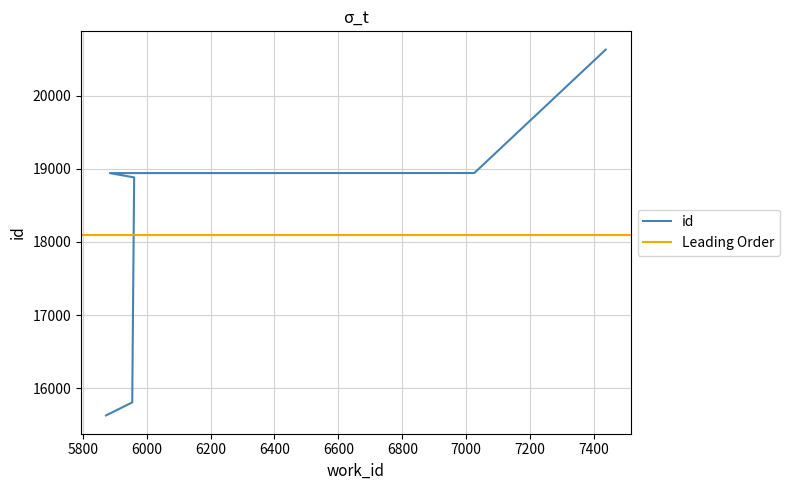

Which category has the lowest value across all series?

5873